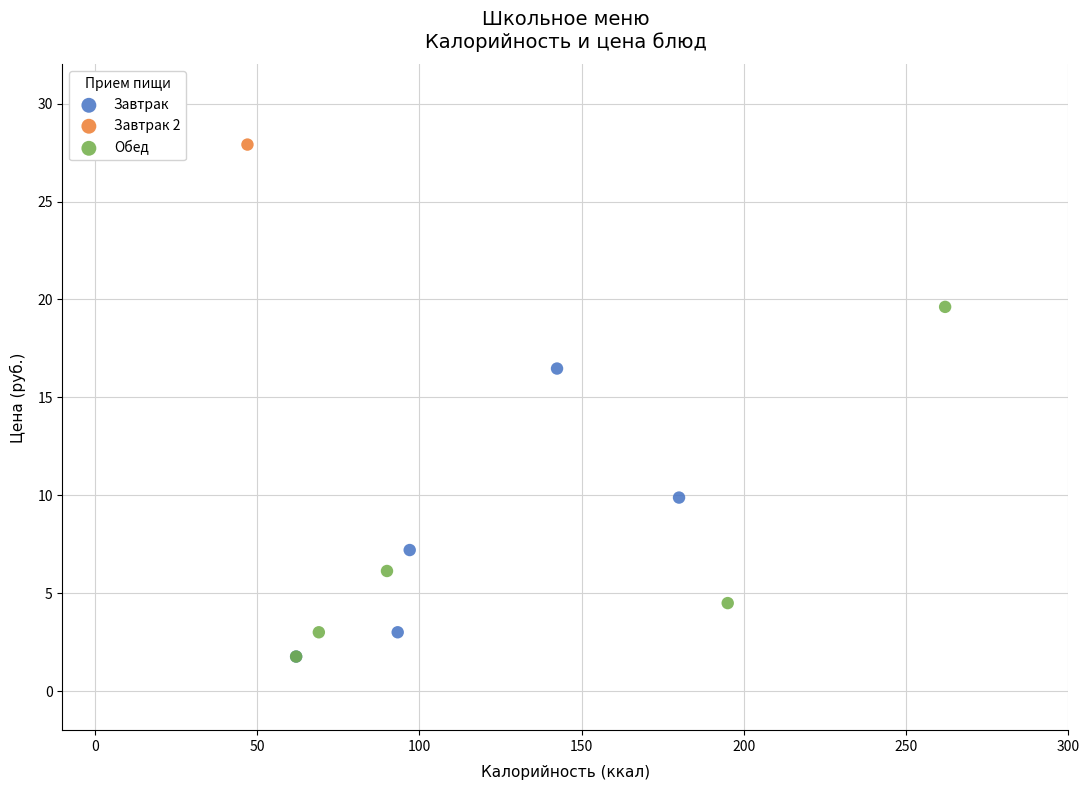

Which series contains the highest Y value?

Завтрак 2